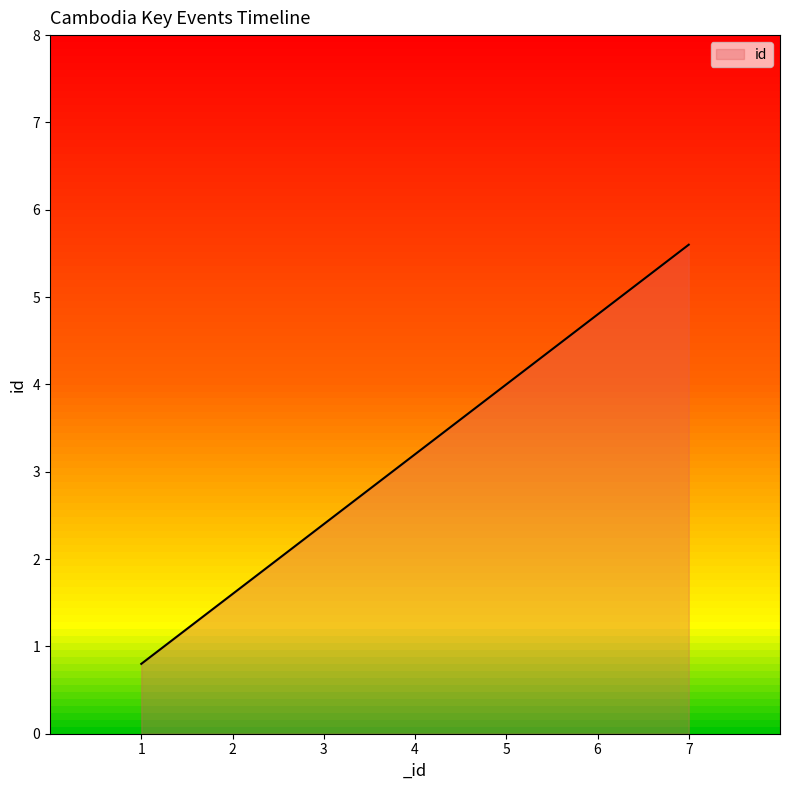

What is the difference between the maximum and minimum values?

4.8